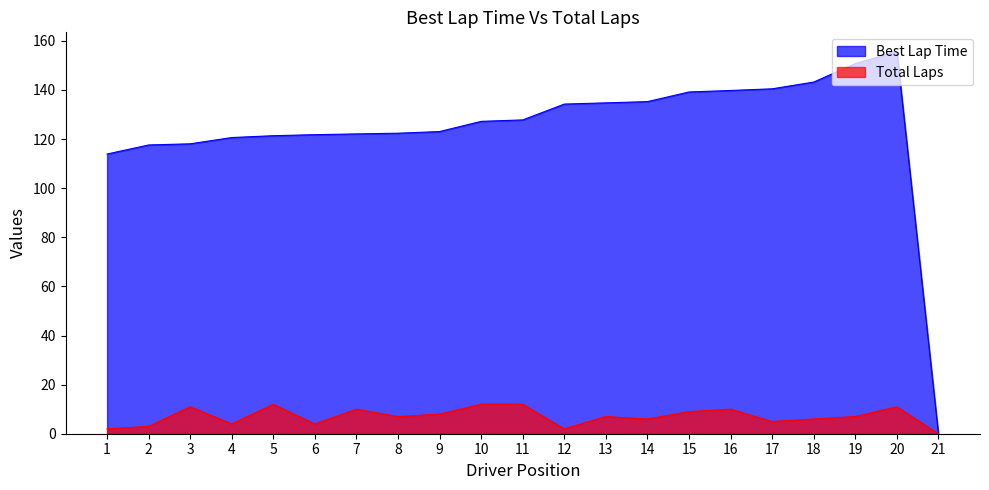

Is the value of Total Laps at 16 greater than the value of Best Lap Time at 6?

No